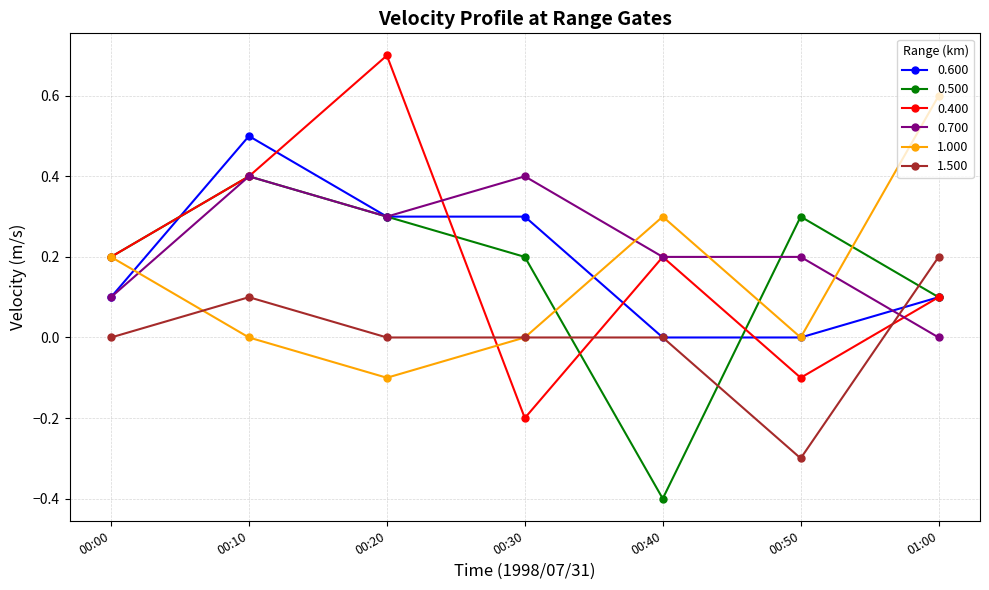

True or false: 1.500 has more than 0 points higher than both neighbors.

True